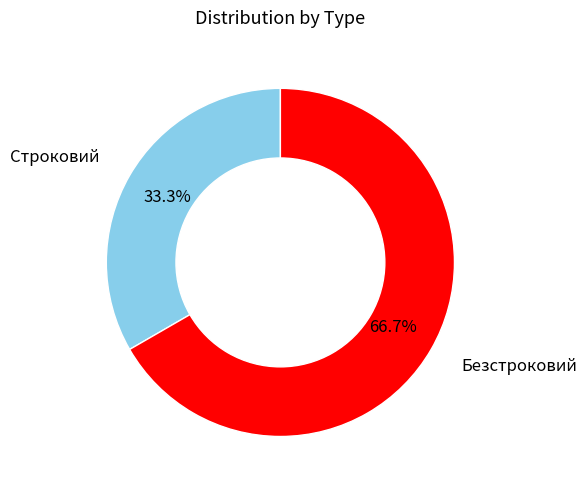

What is the majority slice?

Безстроковий